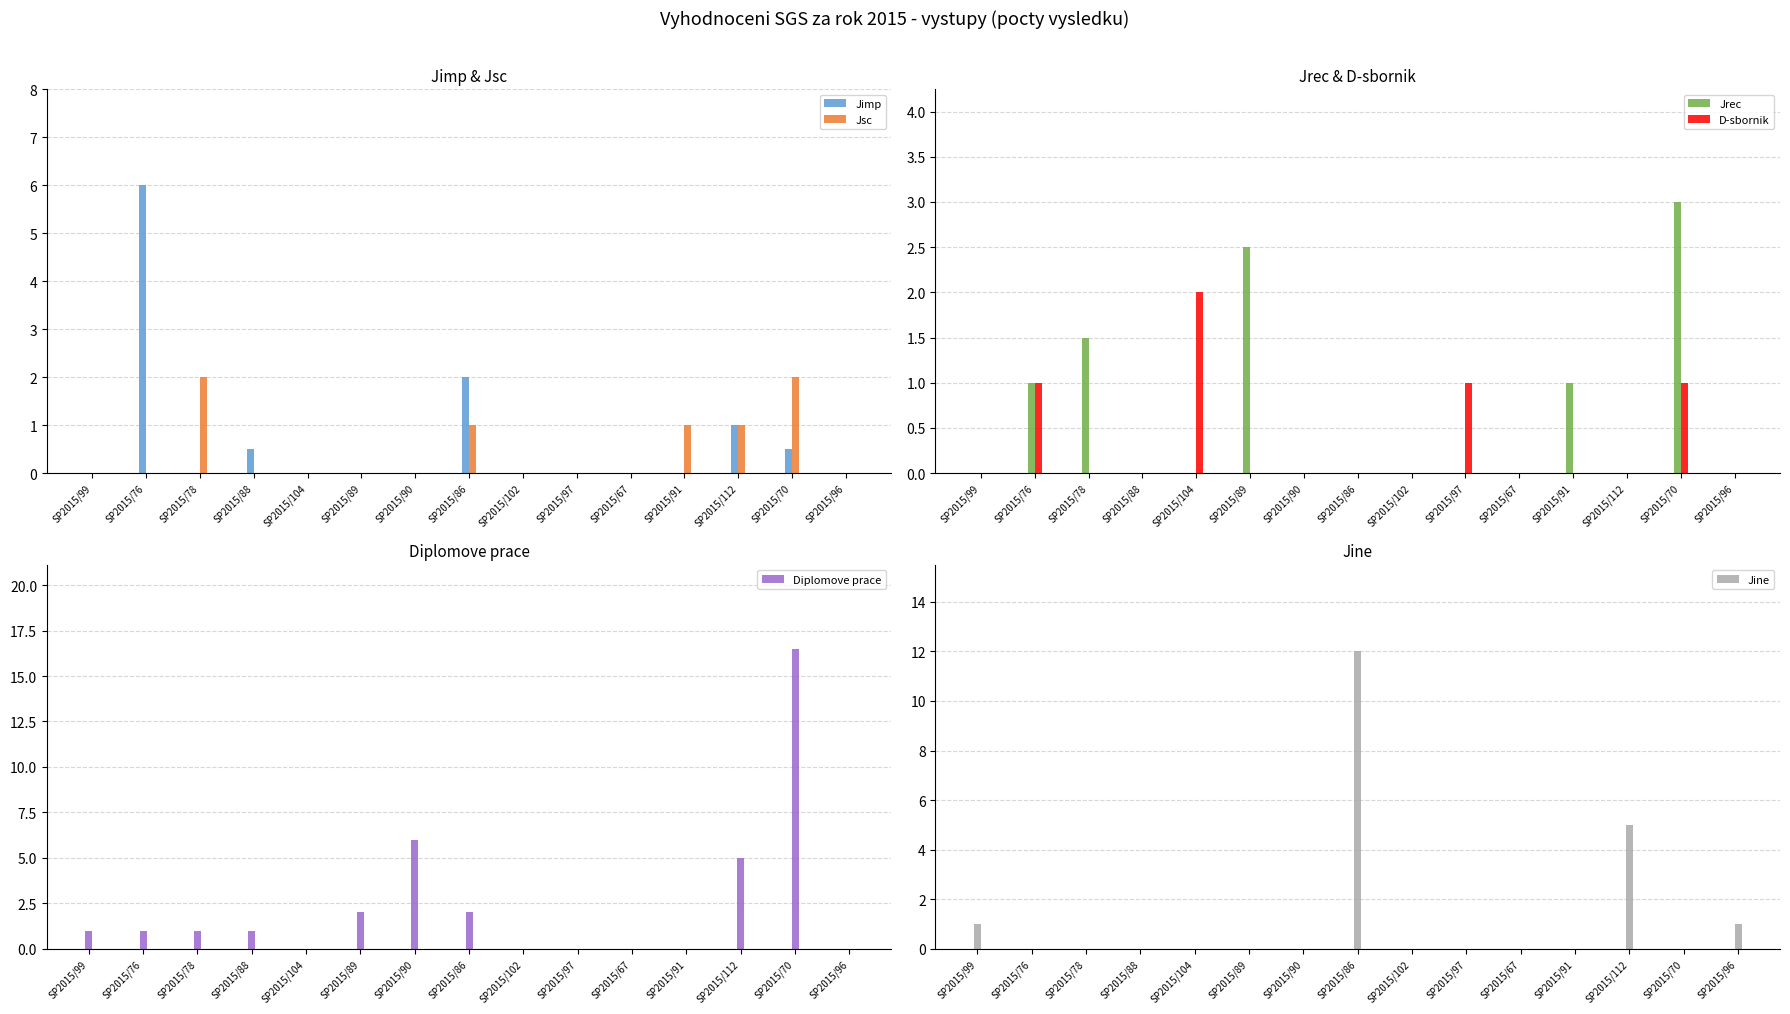

At SP2015/78, list the series in order from largest to smallest.

Jsc, Jrec, Diplomove prace, Jimp, D-sbornik, Jine